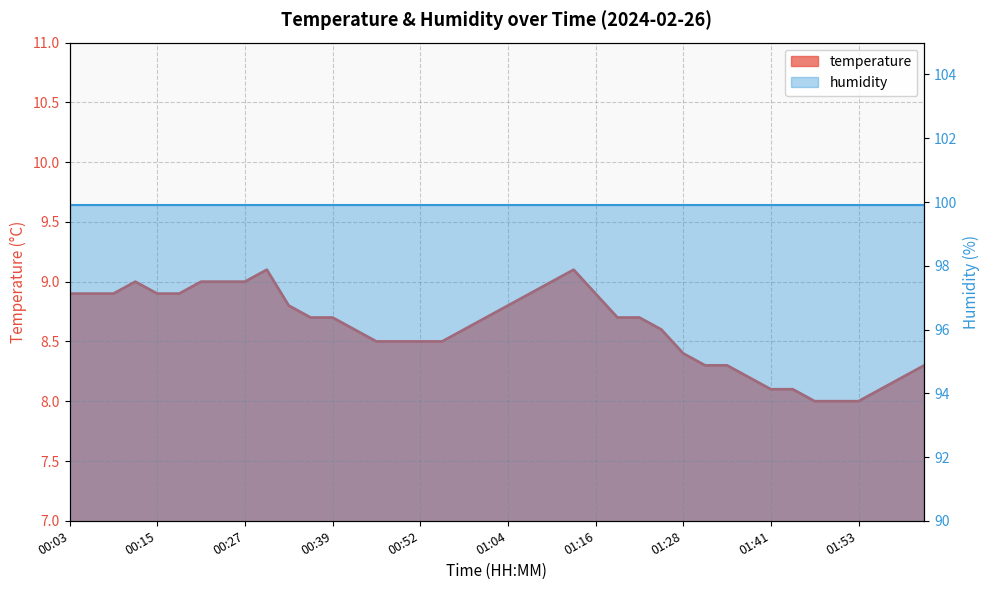

At which category does the chart reach its minimum across all series?

01:47